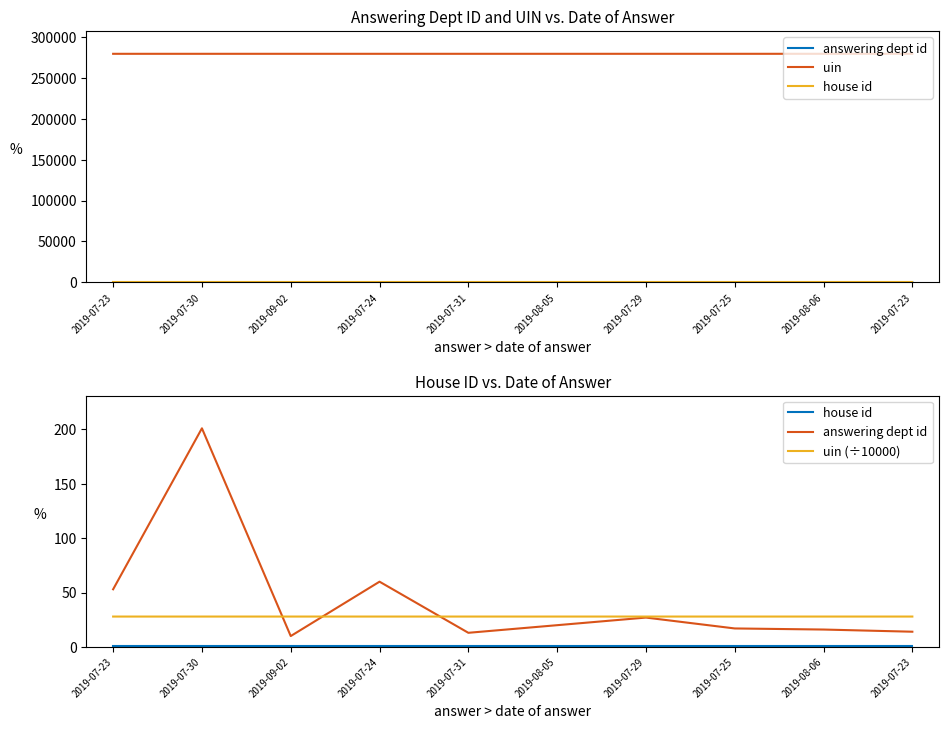

What is the greatest value displayed?

279369.0